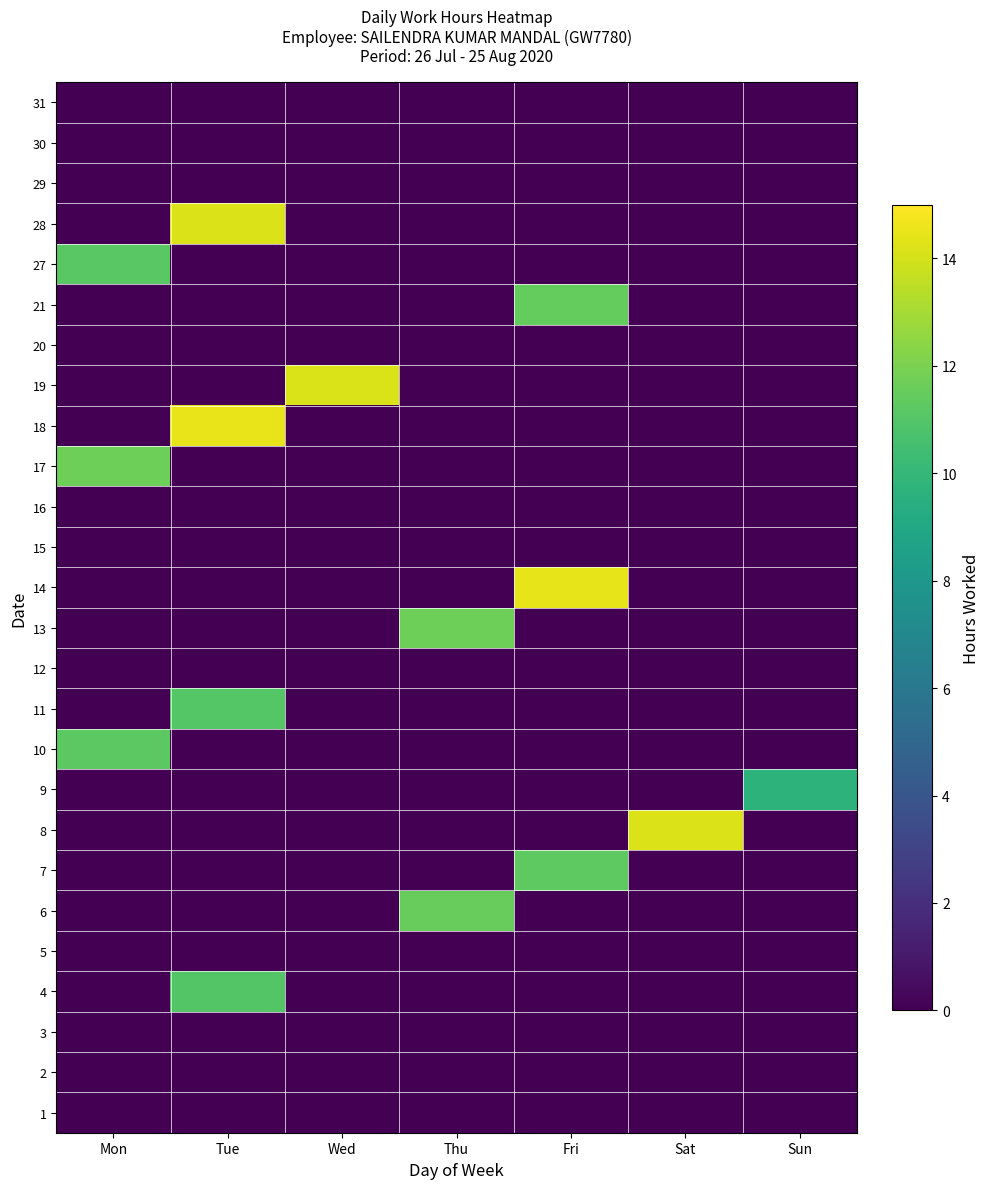

Reading right to left, transcribe all the data shown in this chart.

1: Sun=0.0	Sat=0.0	Fri=0.0	Thu=0.0	Wed=0.0	Tue=0.0	Mon=0.0
2: Sun=0.0	Sat=0.0	Fri=0.0	Thu=0.0	Wed=0.0	Tue=0.0	Mon=0.0
3: Sun=0.0	Sat=0.0	Fri=0.0	Thu=0.0	Wed=0.0	Tue=0.0	Mon=0.0
4: Sun=0.0	Sat=0.0	Fri=0.0	Thu=0.0	Wed=0.0	Tue=11.0	Mon=0.0
5: Sun=0.0	Sat=0.0	Fri=0.0	Thu=0.0	Wed=0.0	Tue=0.0	Mon=0.0
6: Sun=0.0	Sat=0.0	Fri=0.0	Thu=11.5	Wed=0.0	Tue=0.0	Mon=0.0
7: Sun=0.0	Sat=0.0	Fri=11.2	Thu=0.0	Wed=0.0	Tue=0.0	Mon=0.0
8: Sun=0.0	Sat=14.2	Fri=0.0	Thu=0.0	Wed=0.0	Tue=0.0	Mon=0.0
9: Sun=9.7	Sat=0.0	Fri=0.0	Thu=0.0	Wed=0.0	Tue=0.0	Mon=0.0
10: Sun=0.0	Sat=0.0	Fri=0.0	Thu=0.0	Wed=0.0	Tue=0.0	Mon=11.2
11: Sun=0.0	Sat=0.0	Fri=0.0	Thu=0.0	Wed=0.0	Tue=11.0	Mon=0.0
12: Sun=0.0	Sat=0.0	Fri=0.0	Thu=0.0	Wed=0.0	Tue=0.0	Mon=0.0
13: Sun=0.0	Sat=0.0	Fri=0.0	Thu=11.7	Wed=0.0	Tue=0.0	Mon=0.0
14: Sun=0.0	Sat=0.0	Fri=14.4	Thu=0.0	Wed=0.0	Tue=0.0	Mon=0.0
15: Sun=0.0	Sat=0.0	Fri=0.0	Thu=0.0	Wed=0.0	Tue=0.0	Mon=0.0
16: Sun=0.0	Sat=0.0	Fri=0.0	Thu=0.0	Wed=0.0	Tue=0.0	Mon=0.0
17: Sun=0.0	Sat=0.0	Fri=0.0	Thu=0.0	Wed=0.0	Tue=0.0	Mon=11.7
18: Sun=0.0	Sat=0.0	Fri=0.0	Thu=0.0	Wed=0.0	Tue=14.5	Mon=0.0
19: Sun=0.0	Sat=0.0	Fri=0.0	Thu=0.0	Wed=14.2	Tue=0.0	Mon=0.0
20: Sun=0.0	Sat=0.0	Fri=0.0	Thu=0.0	Wed=0.0	Tue=0.0	Mon=0.0
21: Sun=0.0	Sat=0.0	Fri=11.4	Thu=0.0	Wed=0.0	Tue=0.0	Mon=0.0
27: Sun=0.0	Sat=0.0	Fri=0.0	Thu=0.0	Wed=0.0	Tue=0.0	Mon=11.2
28: Sun=0.0	Sat=0.0	Fri=0.0	Thu=0.0	Wed=0.0	Tue=14.2	Mon=0.0
29: Sun=0.0	Sat=0.0	Fri=0.0	Thu=0.0	Wed=0.0	Tue=0.0	Mon=0.0
30: Sun=0.0	Sat=0.0	Fri=0.0	Thu=0.0	Wed=0.0	Tue=0.0	Mon=0.0
31: Sun=0.0	Sat=0.0	Fri=0.0	Thu=0.0	Wed=0.0	Tue=0.0	Mon=0.0